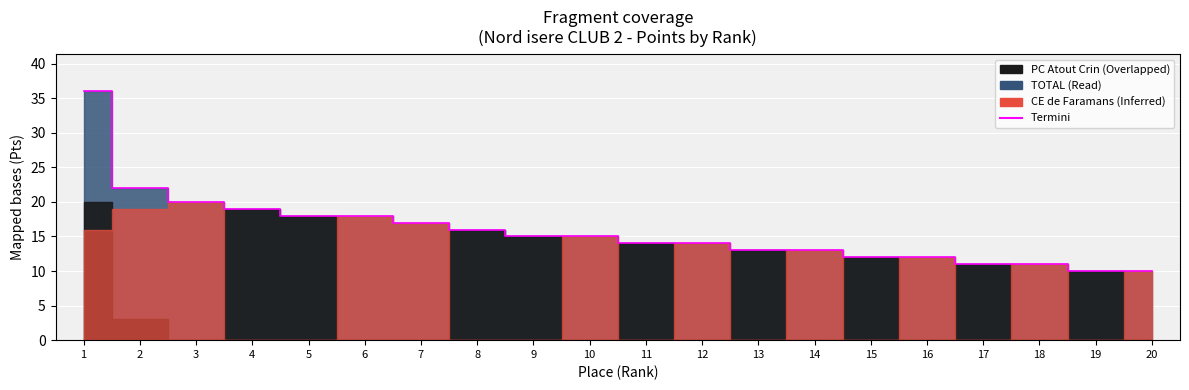

What is the ratio of the value at 8 to the value at 2?

0.7